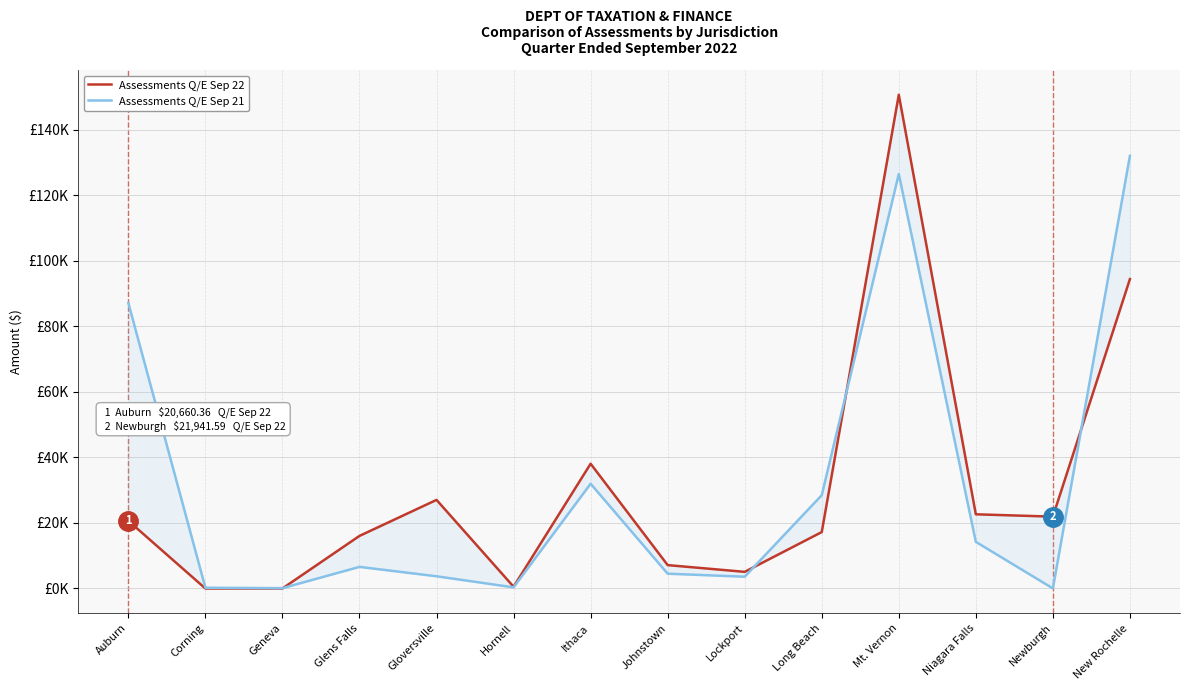

Is this an area chart (filled region under the line)?

No